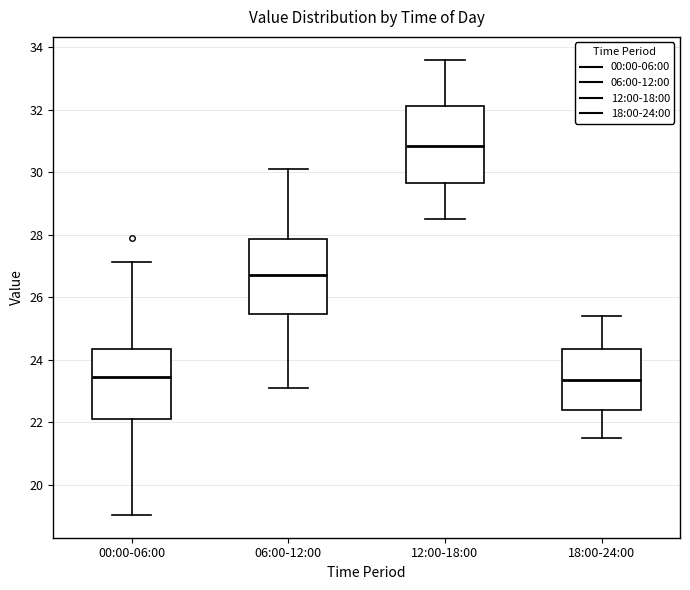

Reading left to right, read every box against the y-axis: the position of its median line, the range the box covers, and the ends of its whiskers. The values are not printed on the chart, so give them approximately, as read against the axis.

00:00-06:00: median 23.4, box 22.2 to 24.4, whiskers 19.0 to 27.2
06:00-12:00: median 26.8, box 25.4 to 27.8, whiskers 23.2 to 30.2
12:00-18:00: median 30.8, box 29.6 to 32.2, whiskers 28.6 to 33.6
18:00-24:00: median 23.4, box 22.4 to 24.4, whiskers 21.6 to 25.4